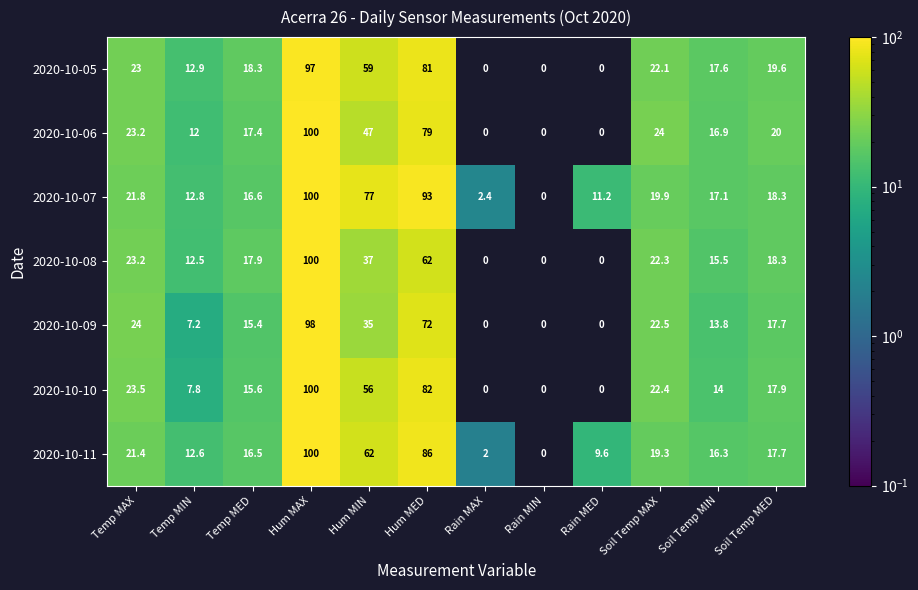

What is the sum of the 2020-10-07 values at Temp MIN and Soil Temp MED?

31.1